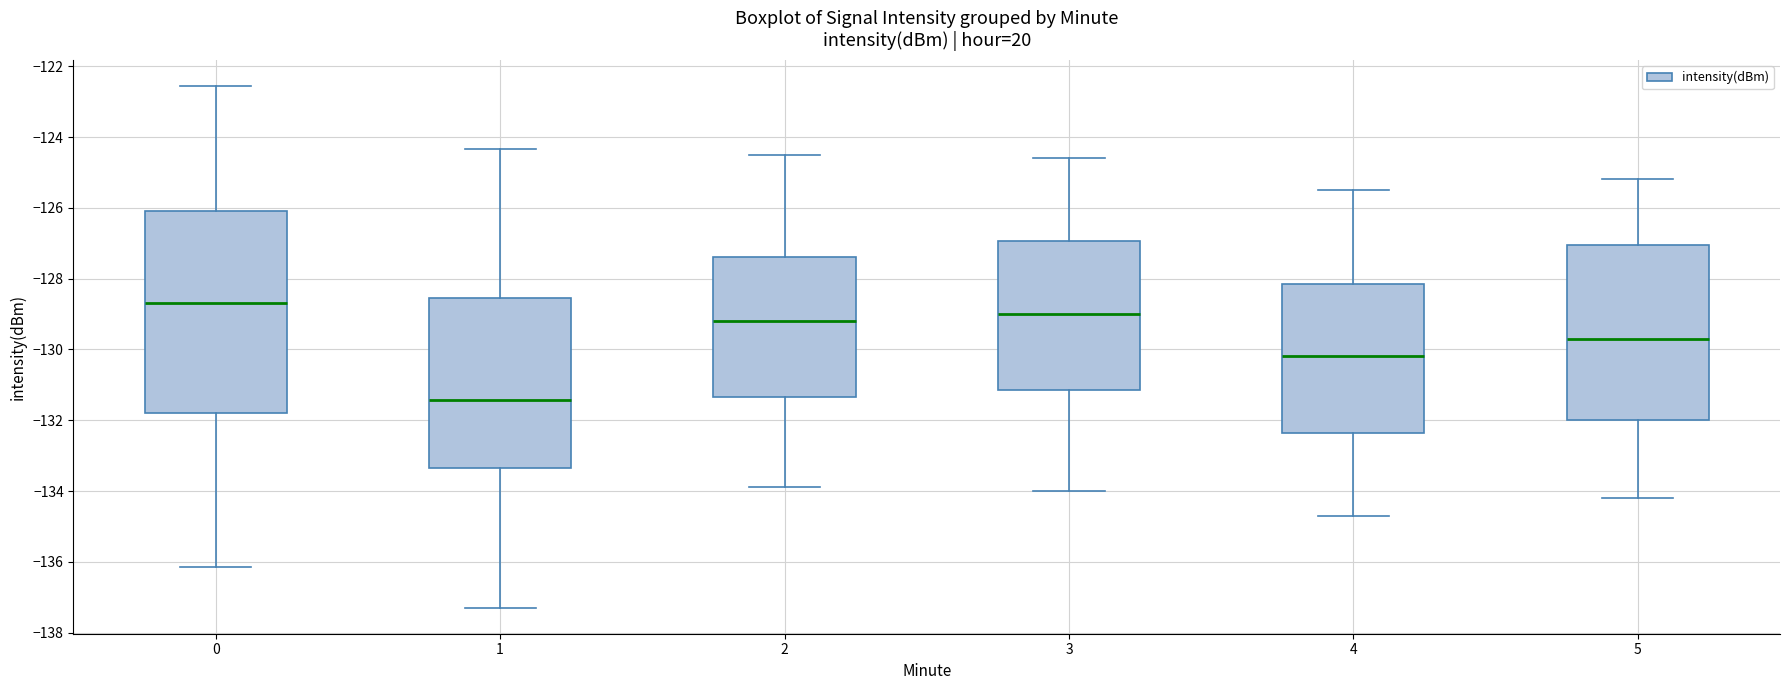

Reading left to right, read every box against the y-axis: the position of its median line, the range the box covers, and the ends of its whiskers. The values are not printed on the chart, so give them approximately, as read against the axis.

0: median -128.6, box -131.8 to -126.2, whiskers -136.2 to -122.6
1: median -131.4, box -133.4 to -128.6, whiskers -137.2 to -124.4
2: median -129.2, box -131.4 to -127.4, whiskers -133.8 to -124.4
3: median -129.0, box -131.2 to -127.0, whiskers -134.0 to -124.6
4: median -130.2, box -132.4 to -128.2, whiskers -134.6 to -125.4
5: median -129.6, box -132.0 to -127.0, whiskers -134.2 to -125.2